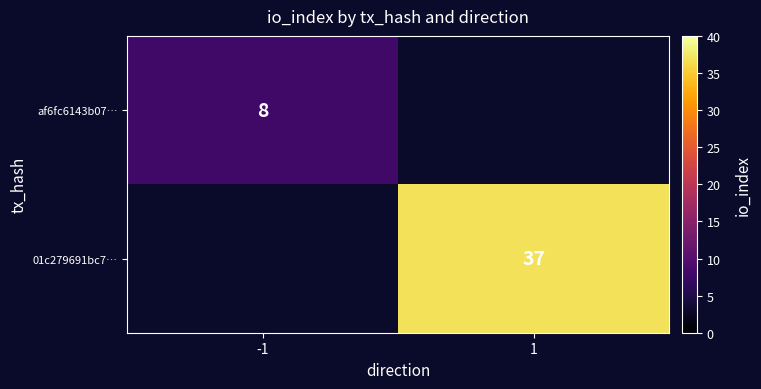

True or false: 01c279691bc7… has a value of 25 at 1.

False